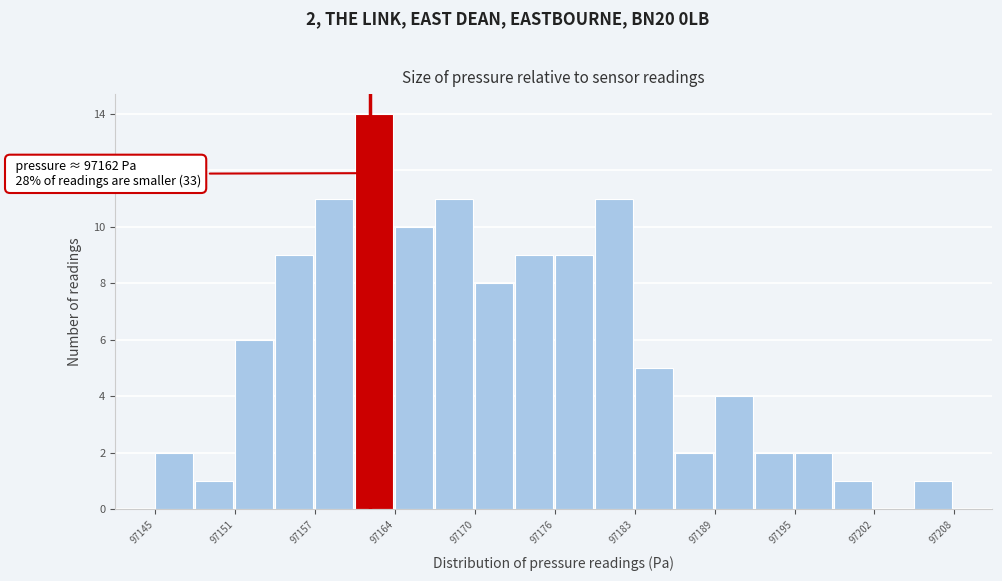

Read against the x-axis, roughly where is the centre of the tallest bar?

97162